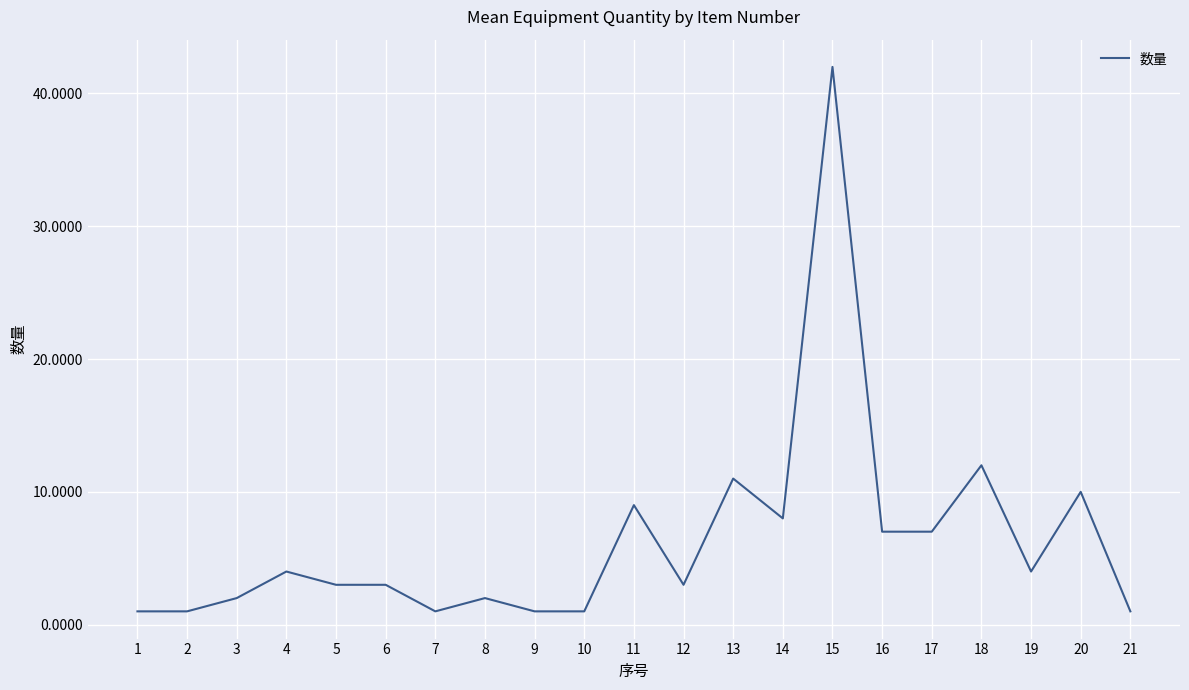

What is the difference between the maximum and minimum values?

41